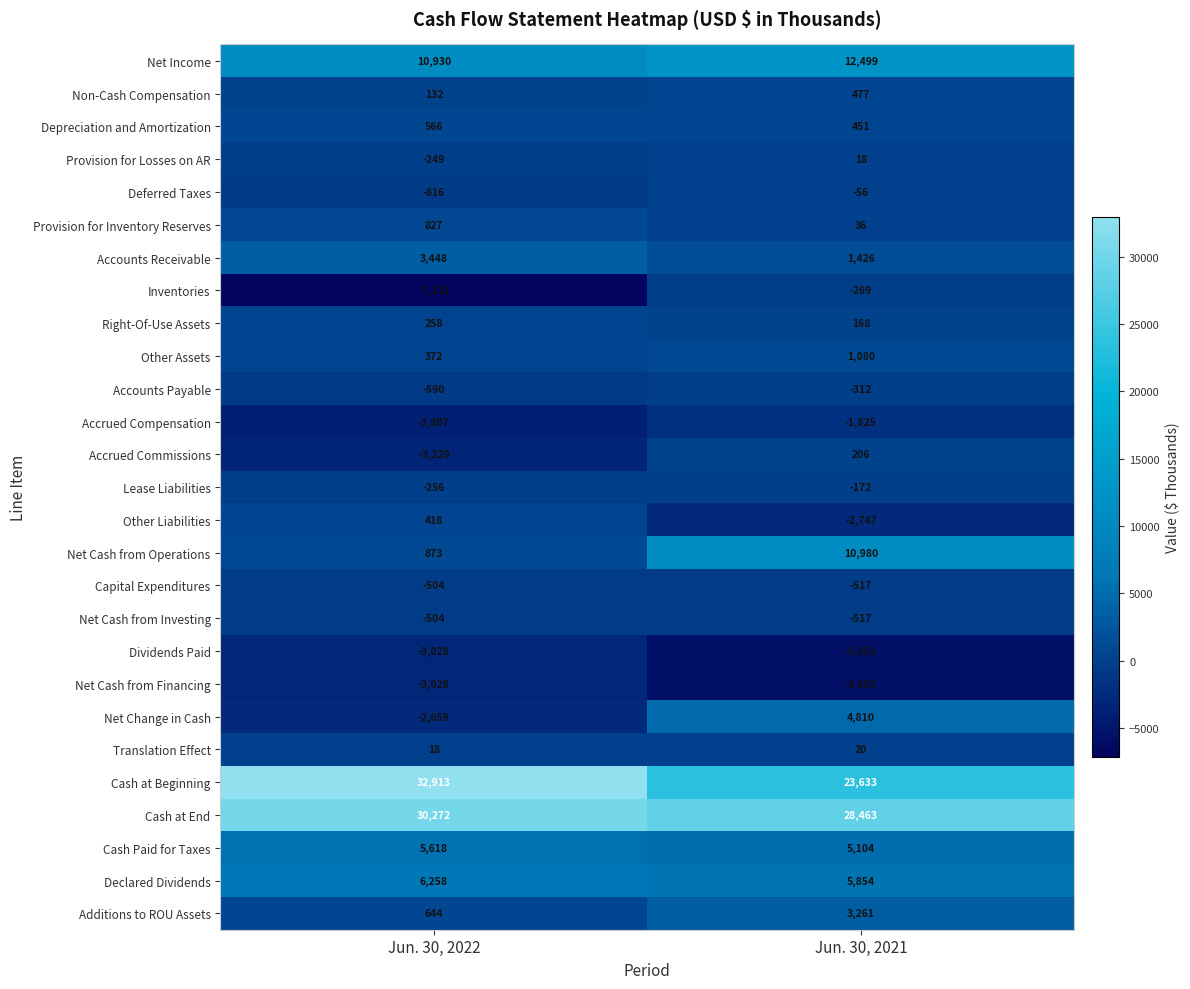

What is the total value across all series at Jun. 30, 2021?

80765